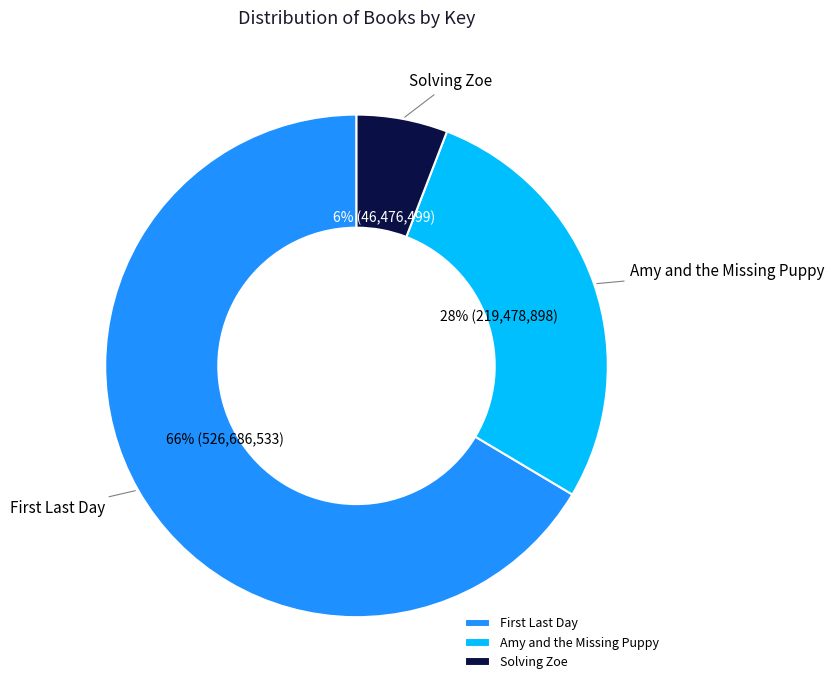

True or false: Solving Zoe accounts for 6% of the total.

True